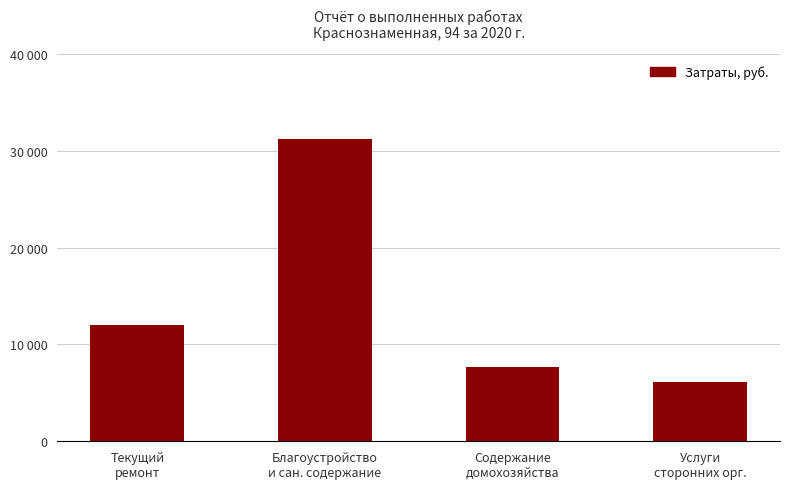

Where is the data nearest to the value 18674?

Текущий
ремонт